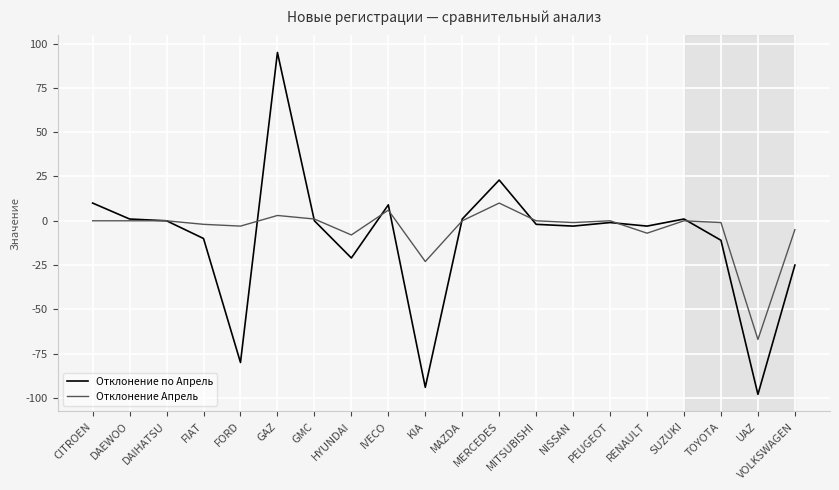

Which series has the widest spread of values?

Отклонение по Апрель